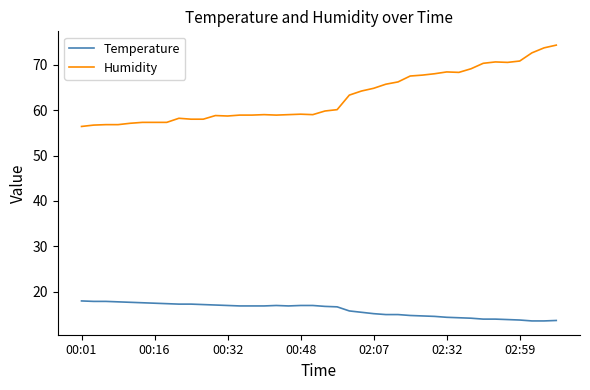

Which series has the largest range (max minus min)?

Humidity